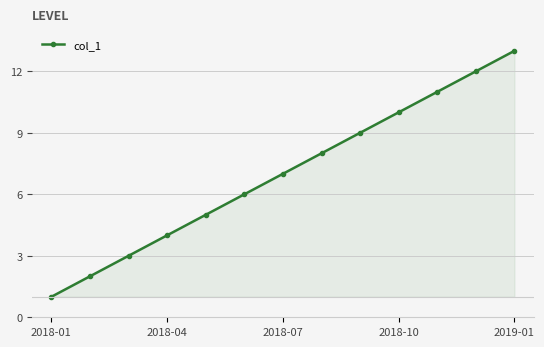

What is the difference between the second highest and minimum values?

11